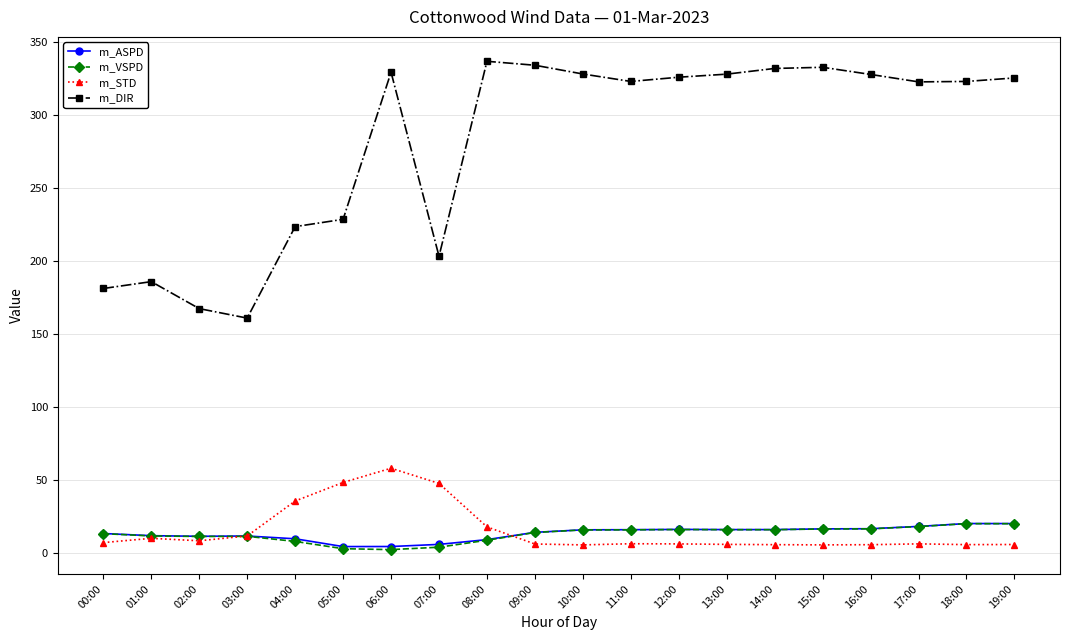

The value of m_DIR at 18:00 is 479.3. True or false?

False